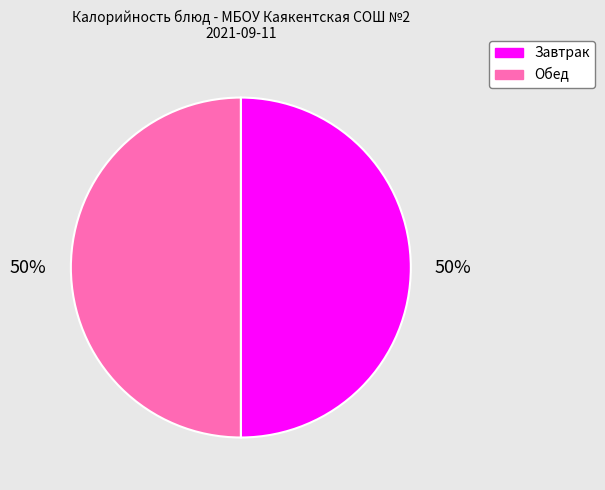

To the nearest percent, what is the average slice percentage?

50%